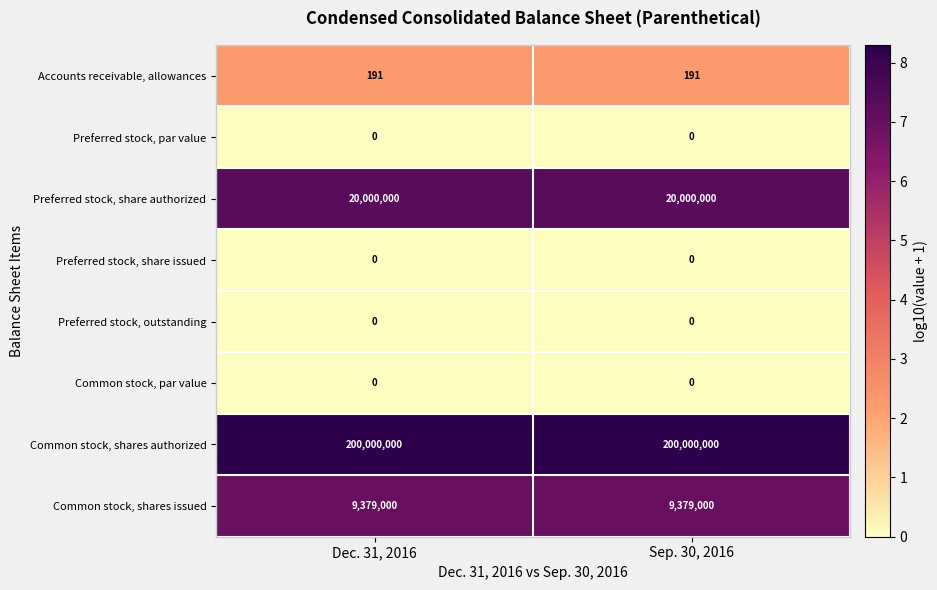

Is it true that Common stock, shares issued equals 9379000 at Sep. 30, 2016?

True